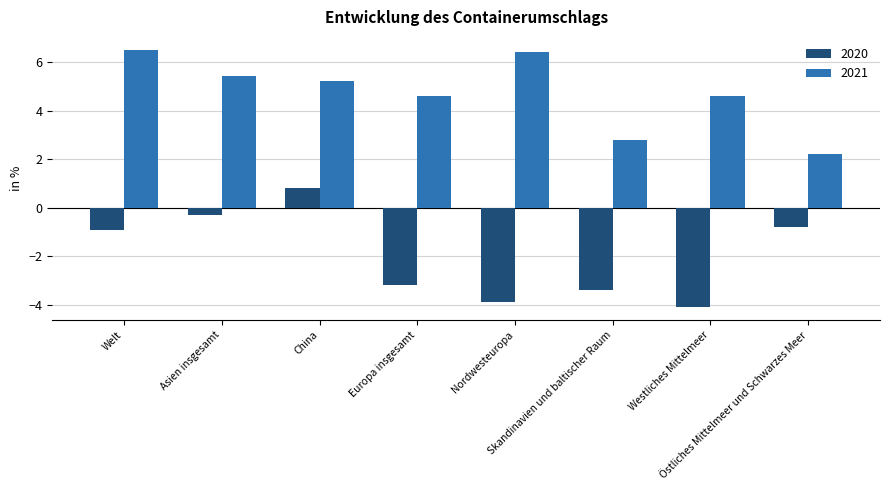

The 2020 series shows -4.1 at Westliches Mittelmeer. True or false?

True